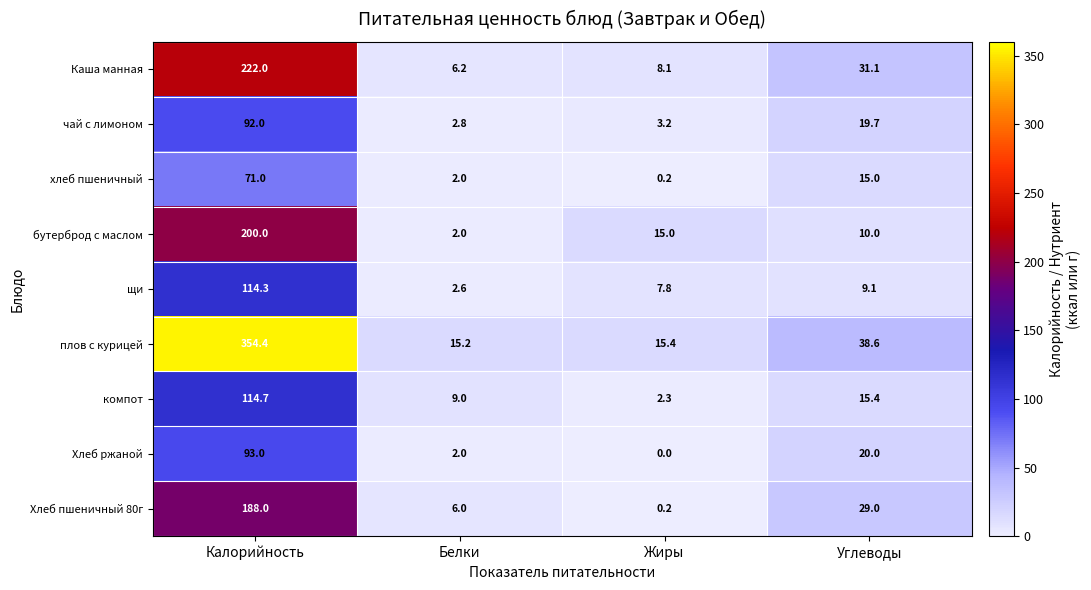

What is the spread (max minus min) of values at Углеводы?

29.5